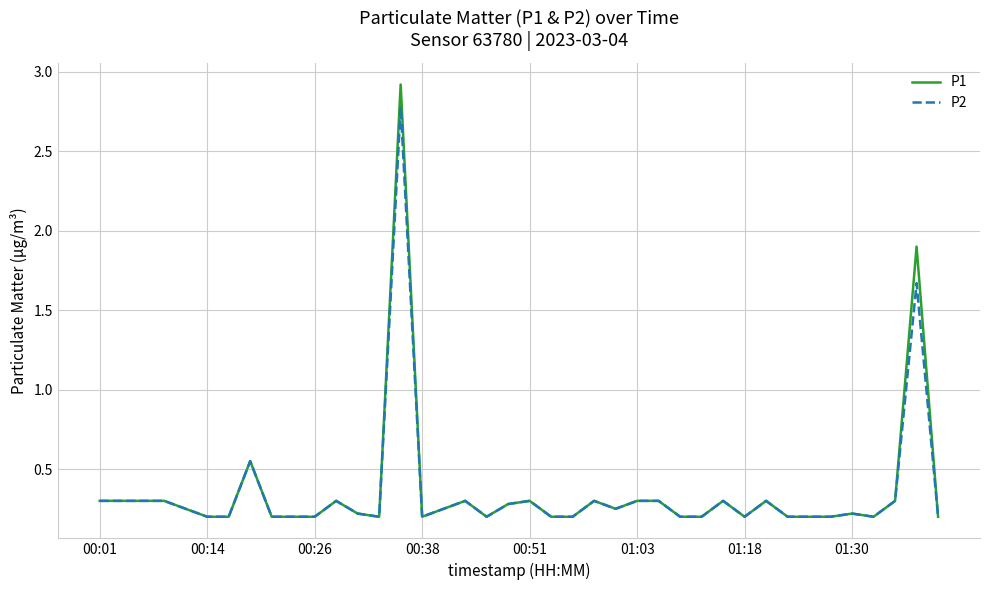

What is the greatest value displayed?

2.9